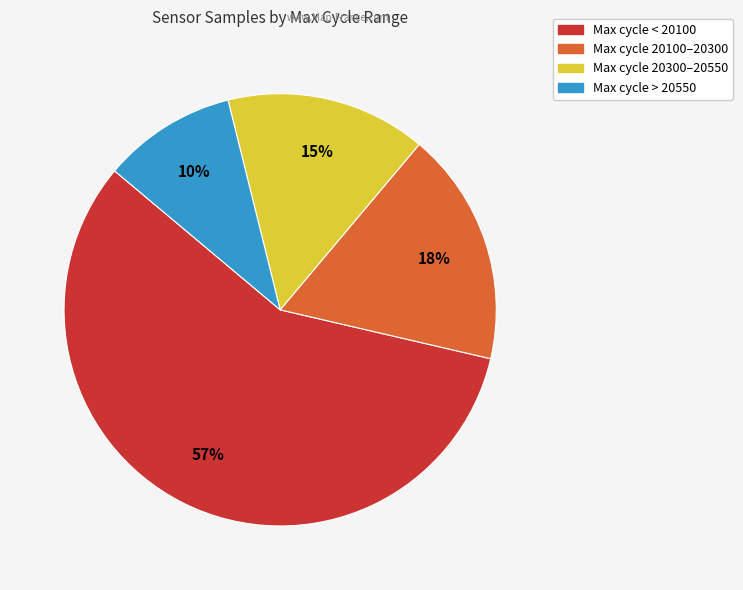

Is there a majority slice in this chart?

Yes